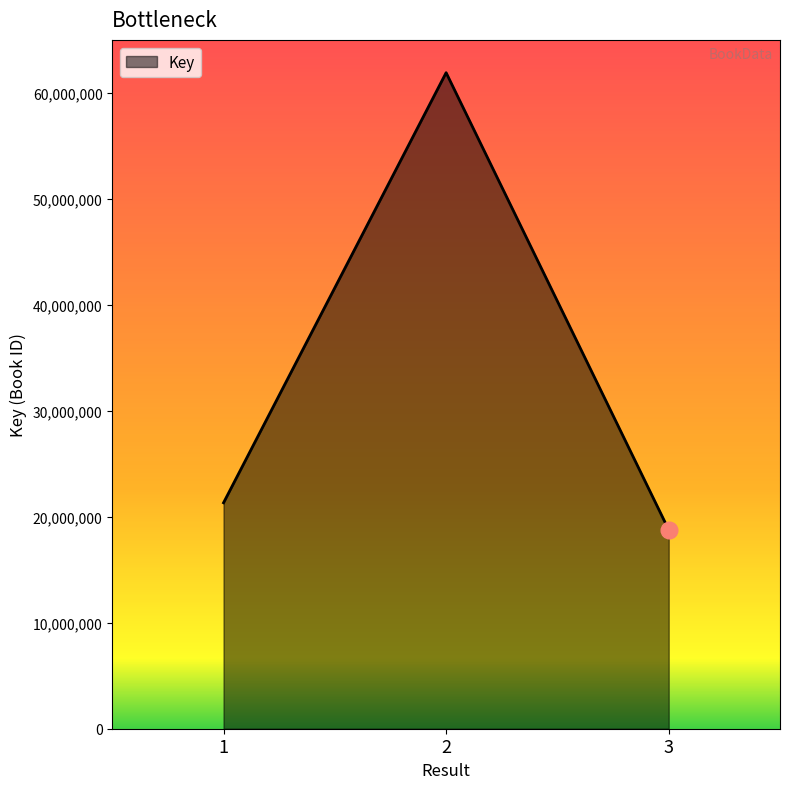

The chart shows a value of 25878741 at 3. True or false?

False